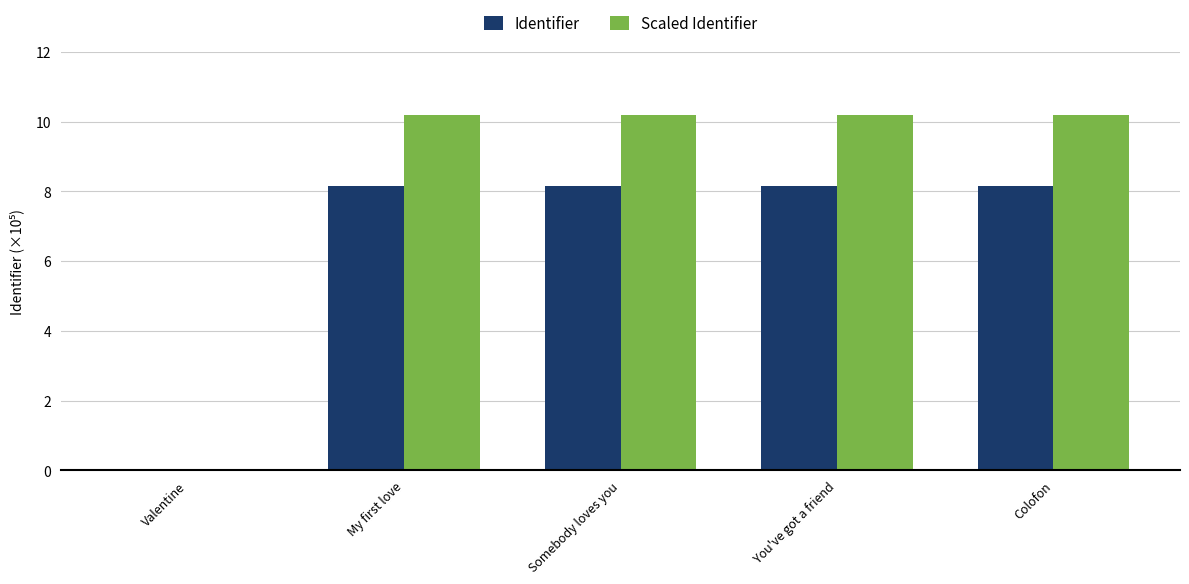

What are all the series names shown in the legend?

Identifier, Scaled Identifier